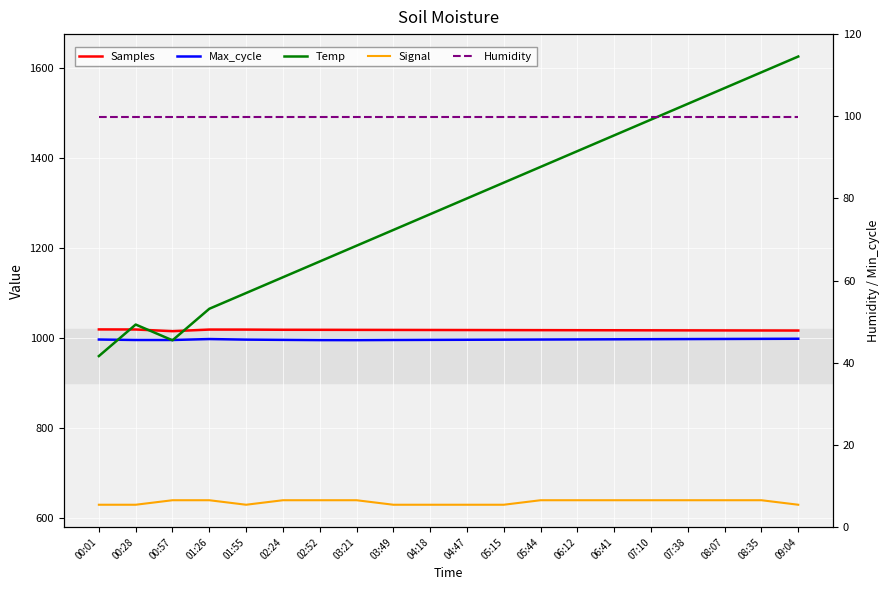

The Signal series shows 630.0 at 01:55. True or false?

True